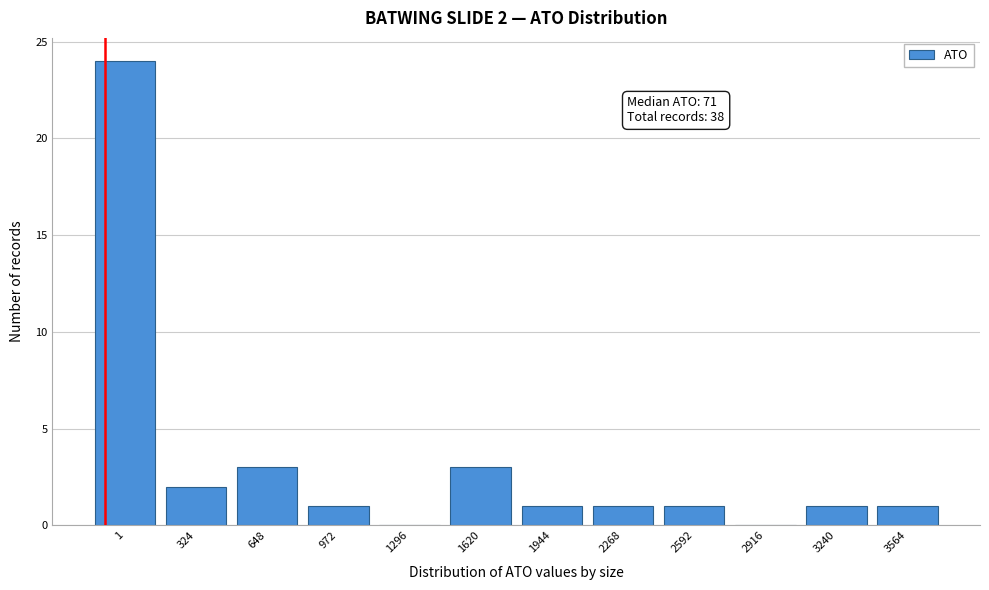

Reading left to right, list all the values displayed in this chart.

1=24	324=2	648=3	972=1	1296=0	1620=3	1944=1	2268=1	2592=1	2916=0	3240=1	3564=1